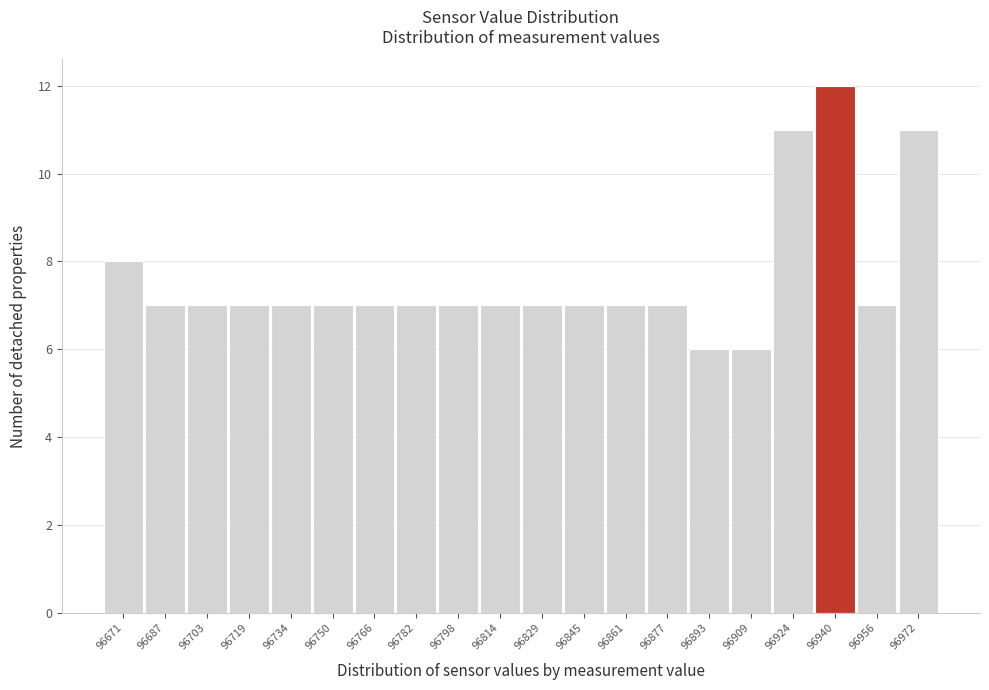

Reading left to right, transcribe all the data shown in this chart.

8	7	7	7	7	7	7	7	7	7	7	7	7	7	6	6	11	12	7	11